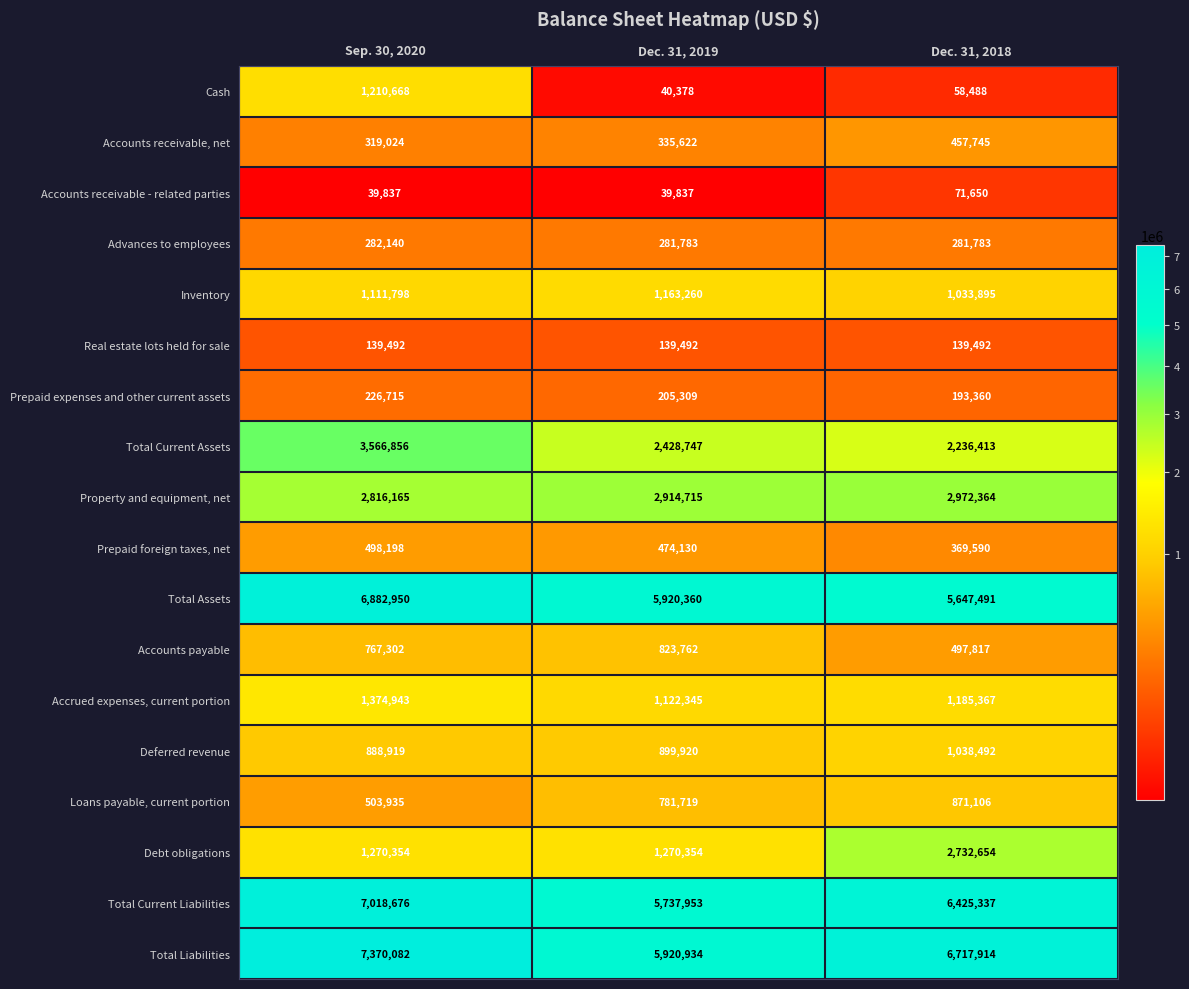

Which series has the largest total across all categories?

Total Liabilities